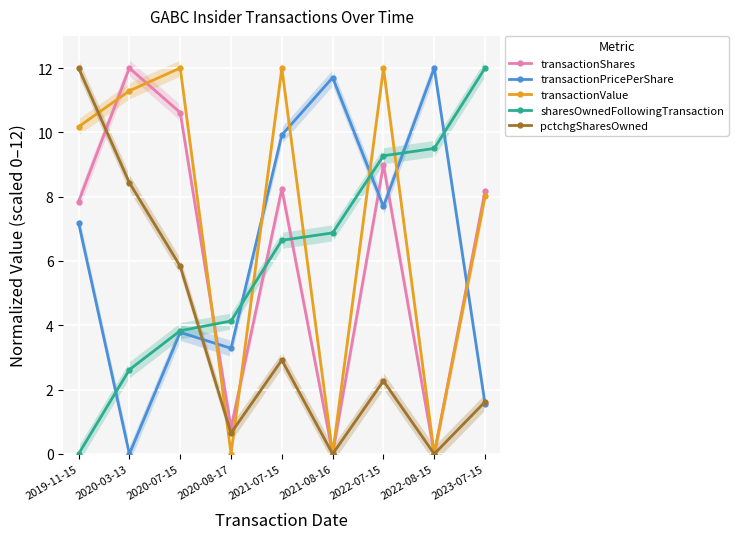

Which category has the lowest value across all series?

2022-08-15